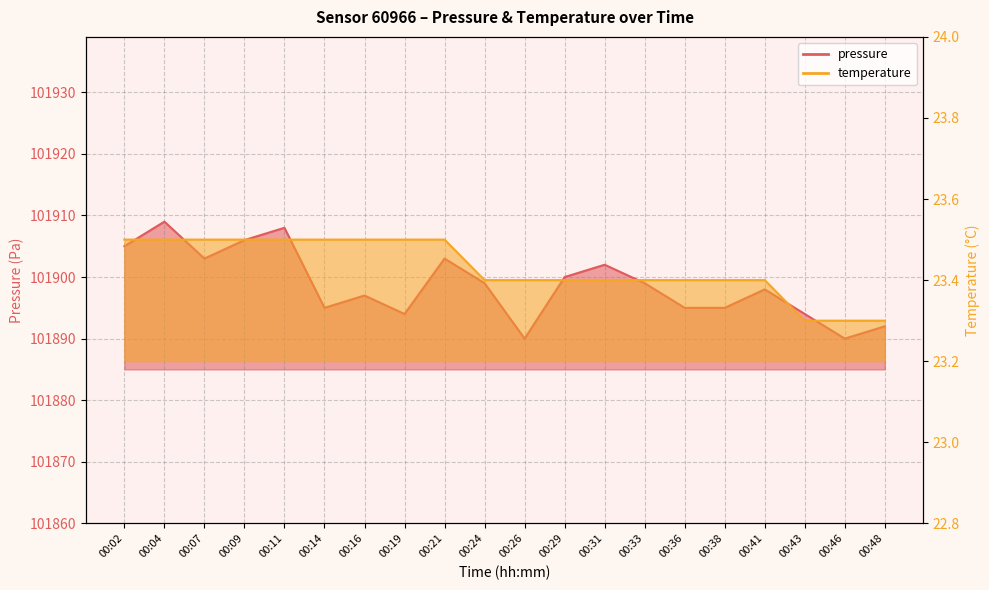

What is the value of the temperature point at the 8th from the left?

23.5